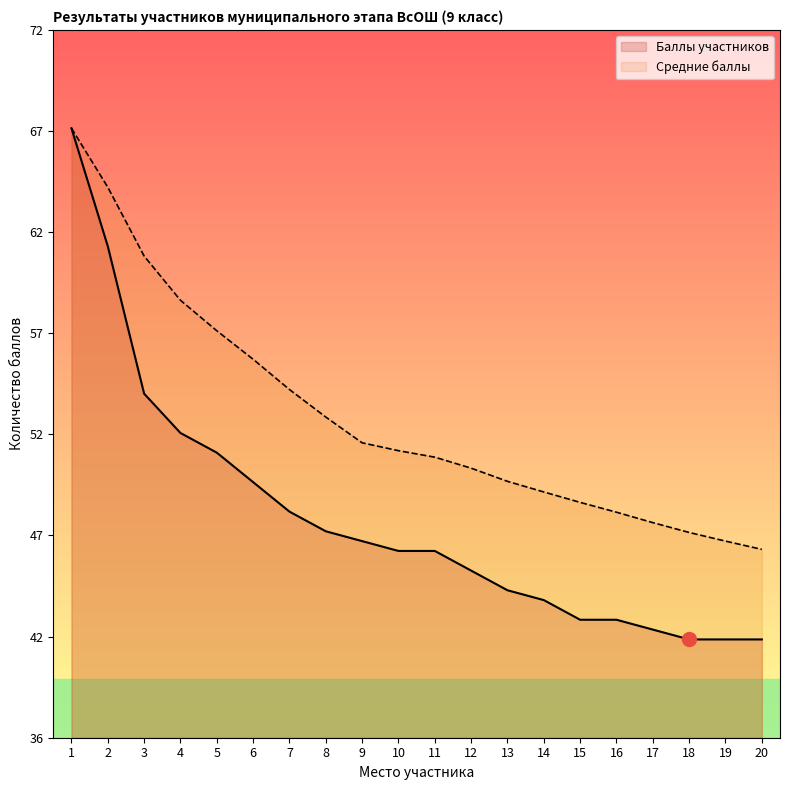

What are all the series names shown in the legend?

Баллы участников, Средние баллы